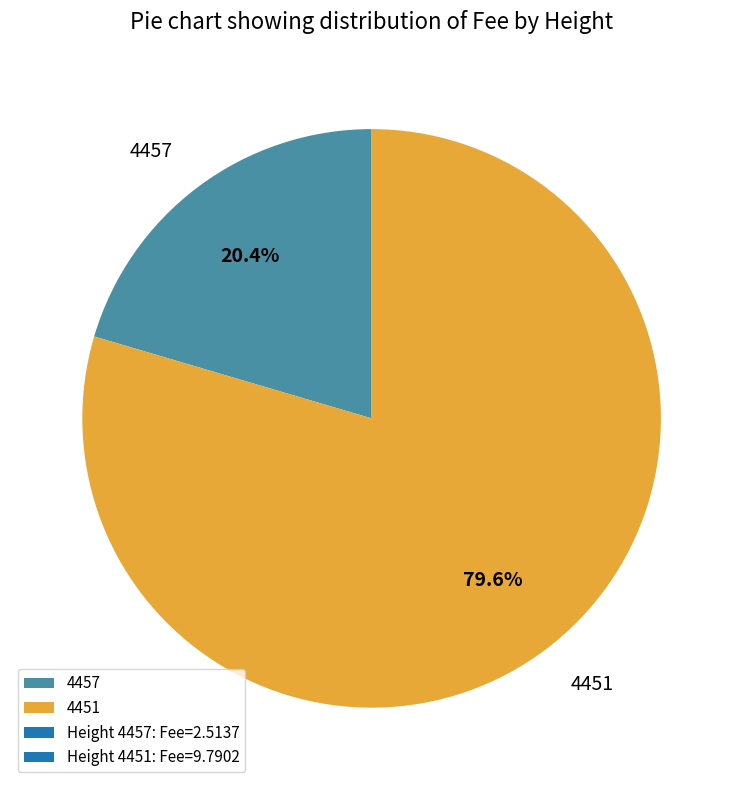

How many slices are in this pie chart?

2